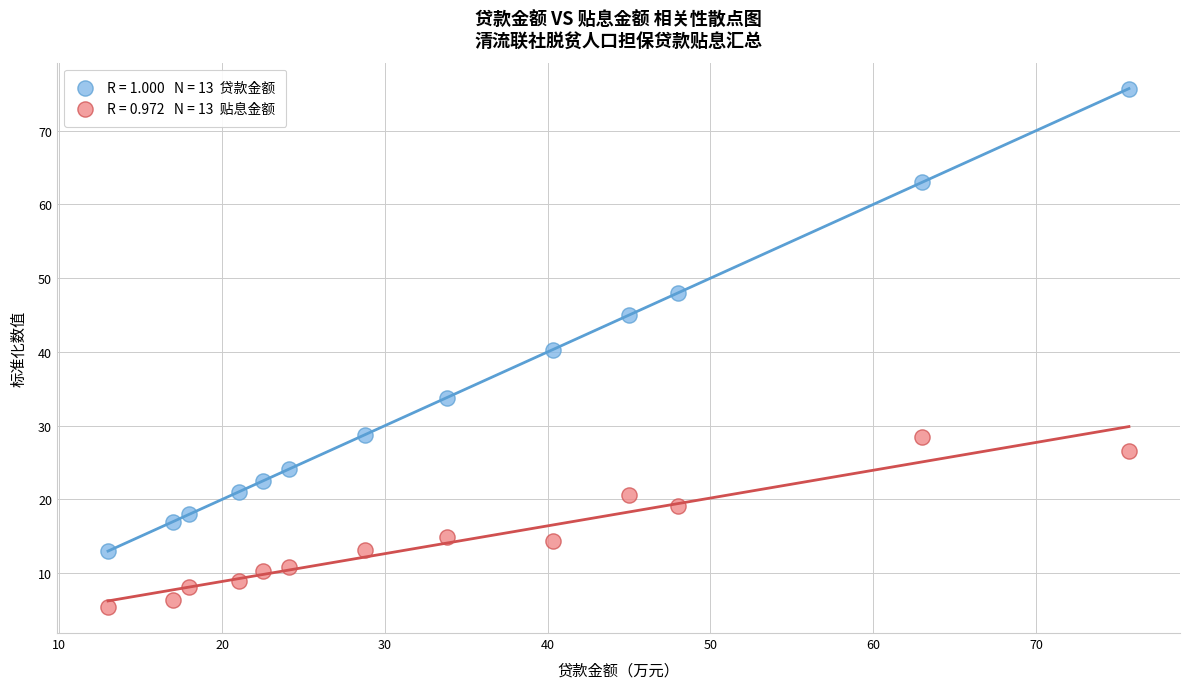

Across all data points, what is the range of X values (max minus min)?

62.7